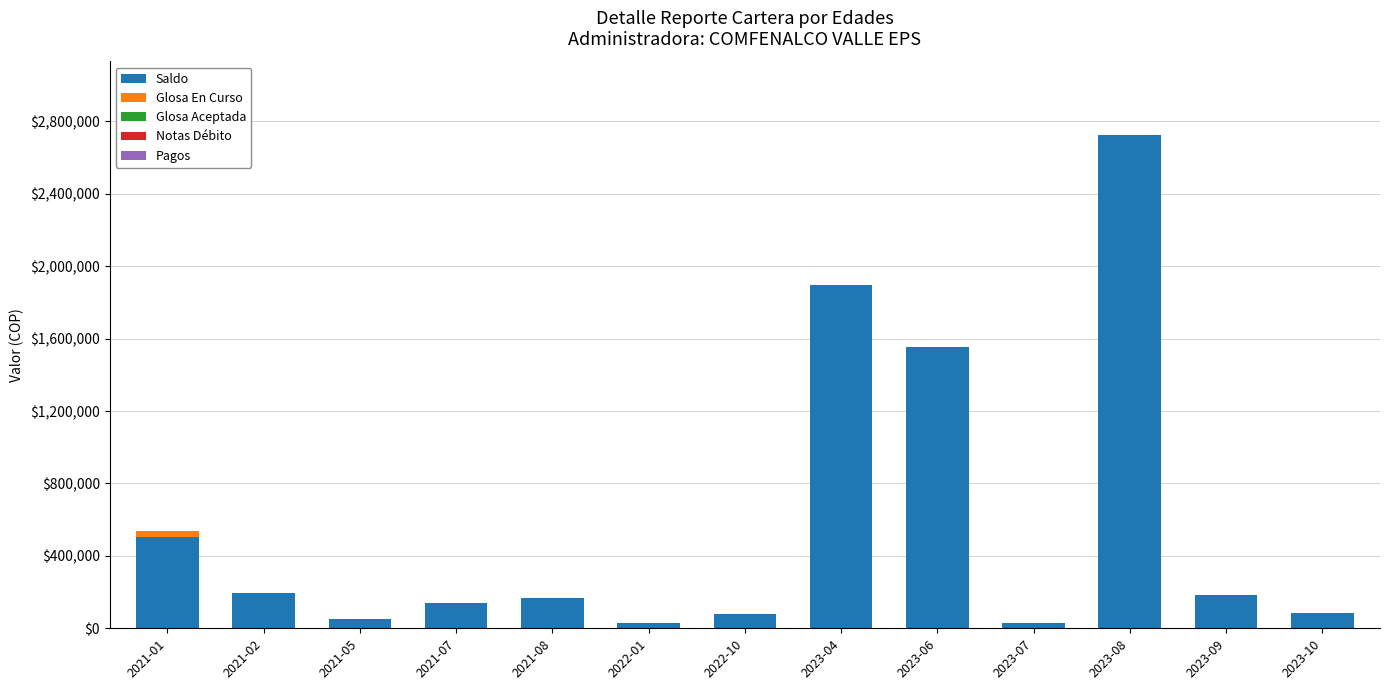

The value of Saldo at 2021-02 is 196902. True or false?

True